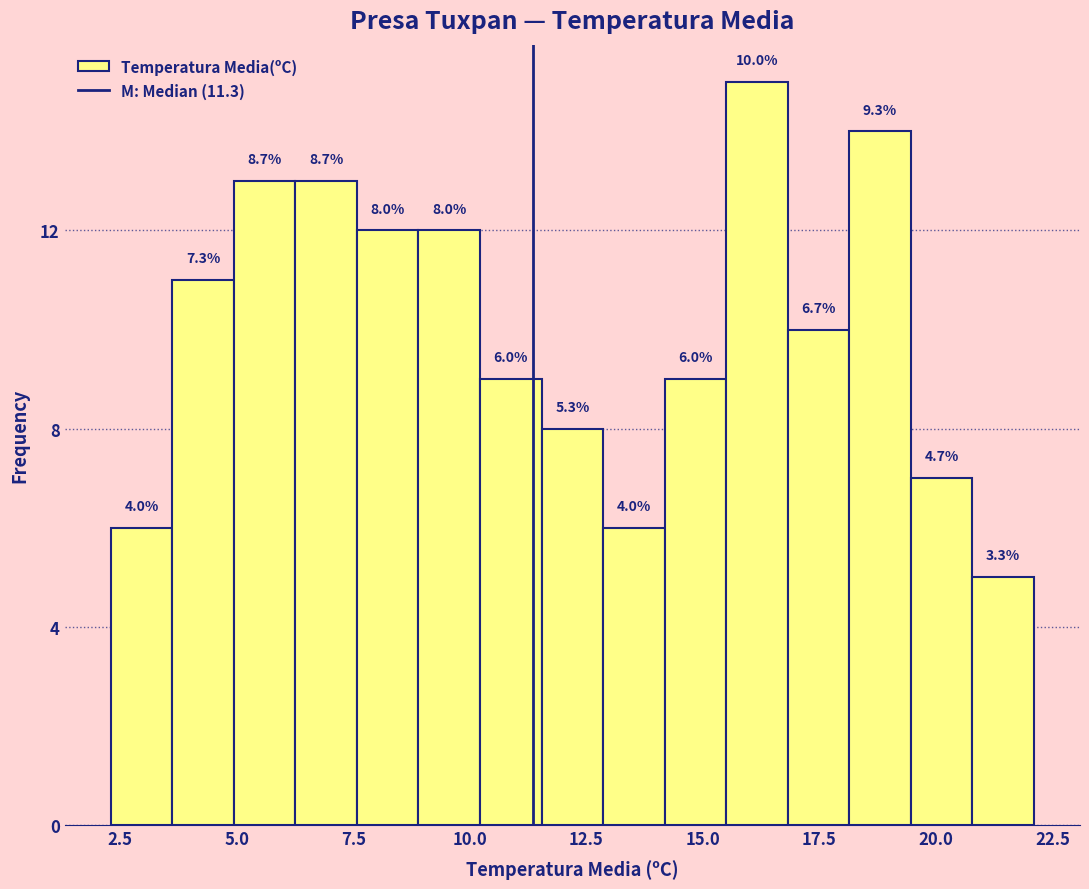

Read against the x-axis, roughly where is the centre of the tallest bar?

16.0